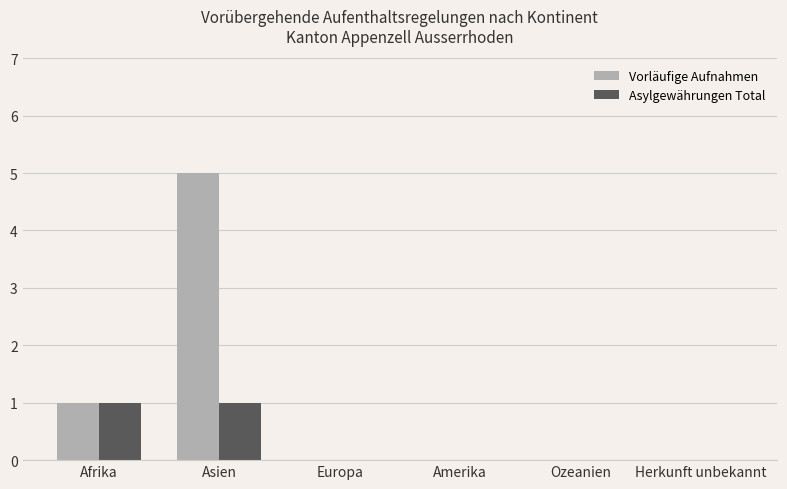

Reading left to right, extract all data points from this chart.

Vorläufige Aufnahmen: 1	5	0	0	0	0
Asylgewährungen Total: 1	1	0	0	0	0